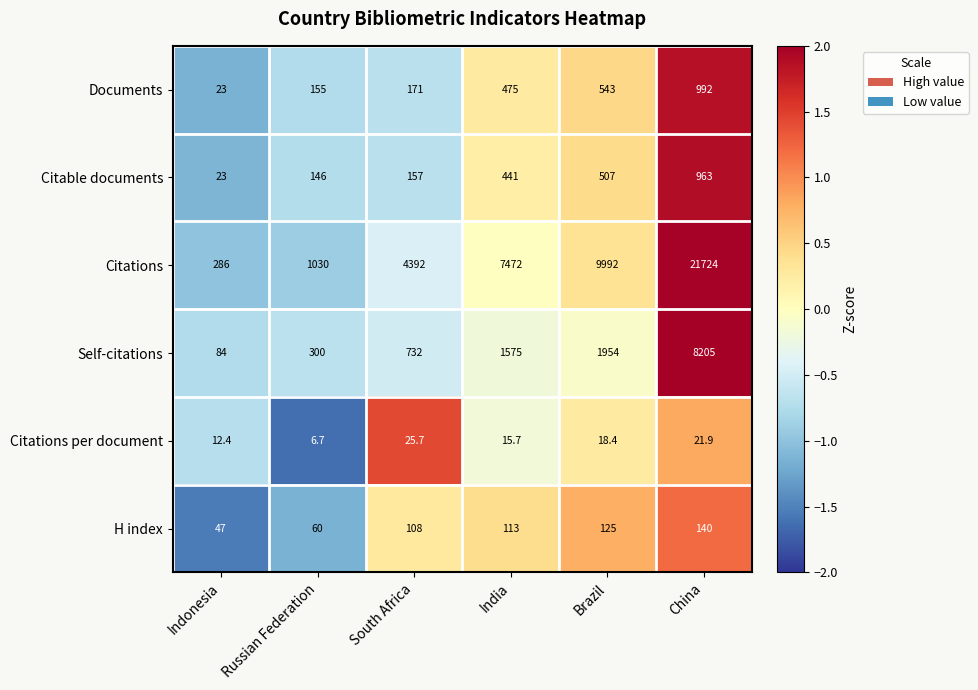

What is the spread (max minus min) of values at China?

21702.1